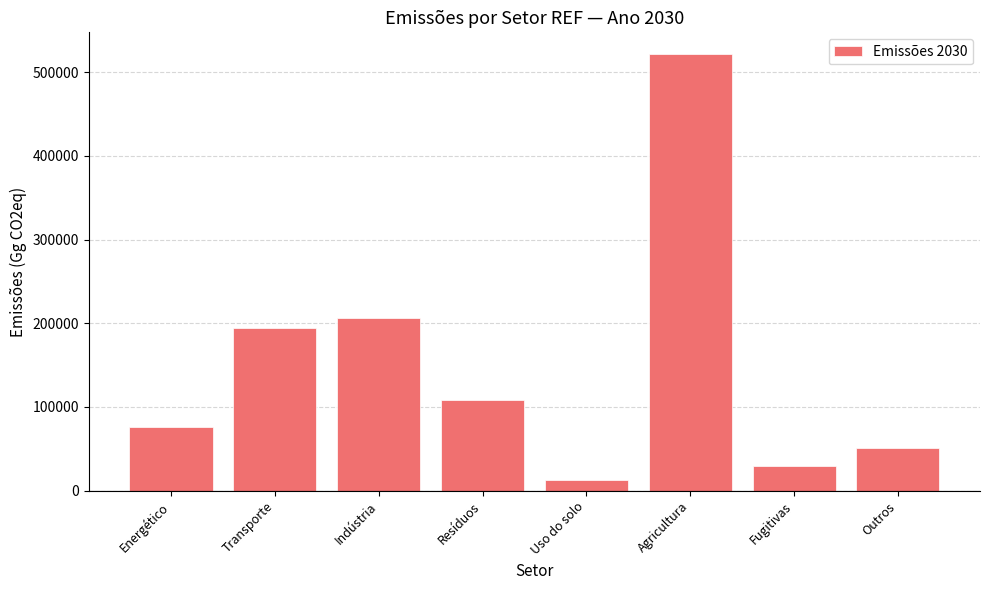

What value does the data have at Agricultura?

521459.0